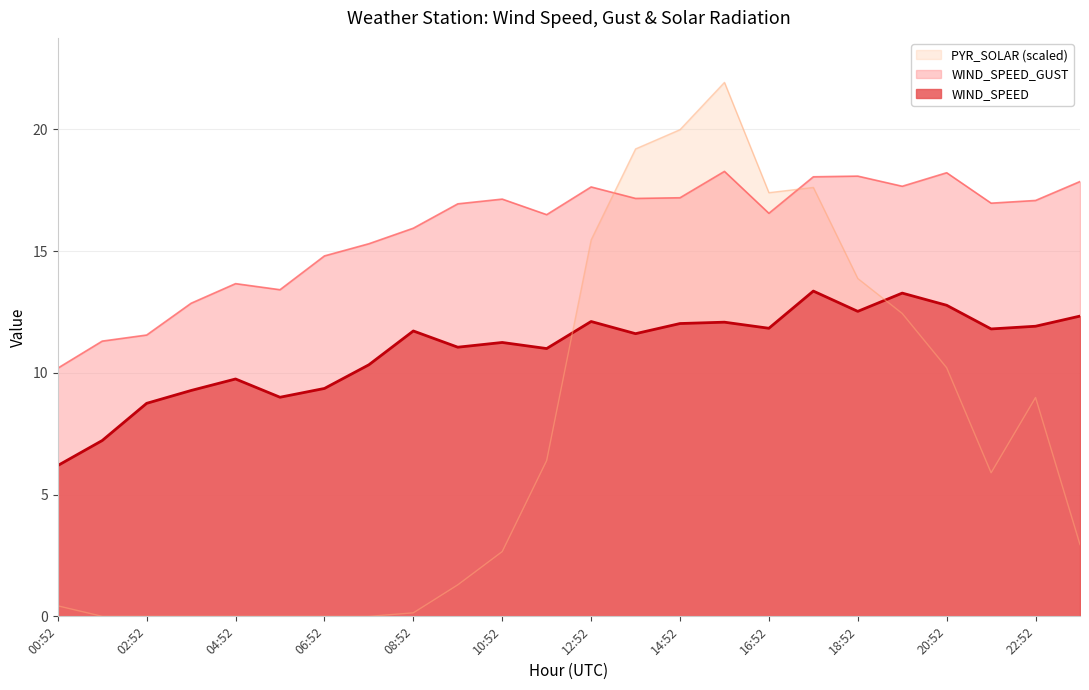

Which series ends up on top after the final intersection of WIND_SPEED and PYR_SOLAR?

WIND_SPEED